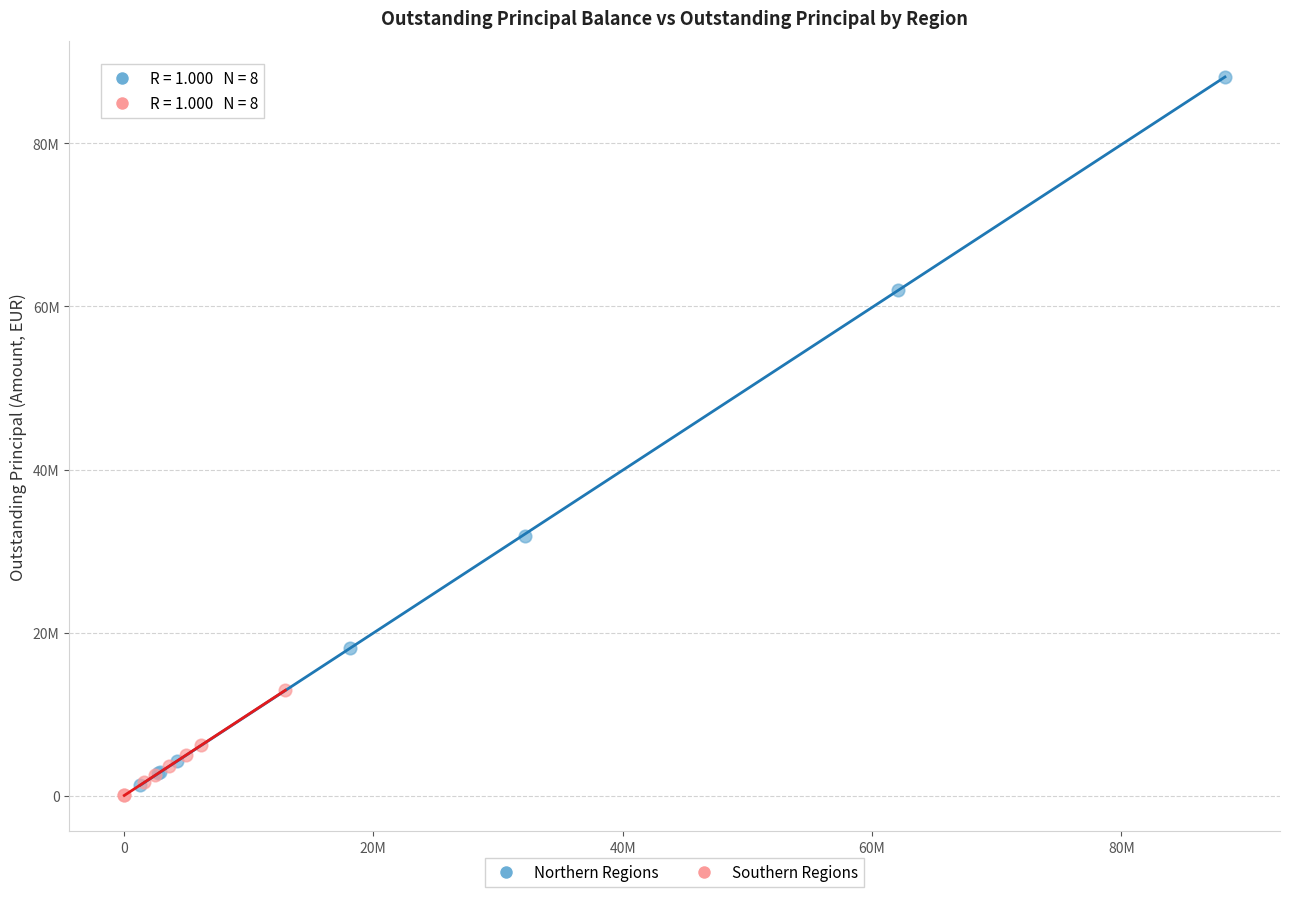

Which series reaches the minimum Y coordinate?

Southern Regions